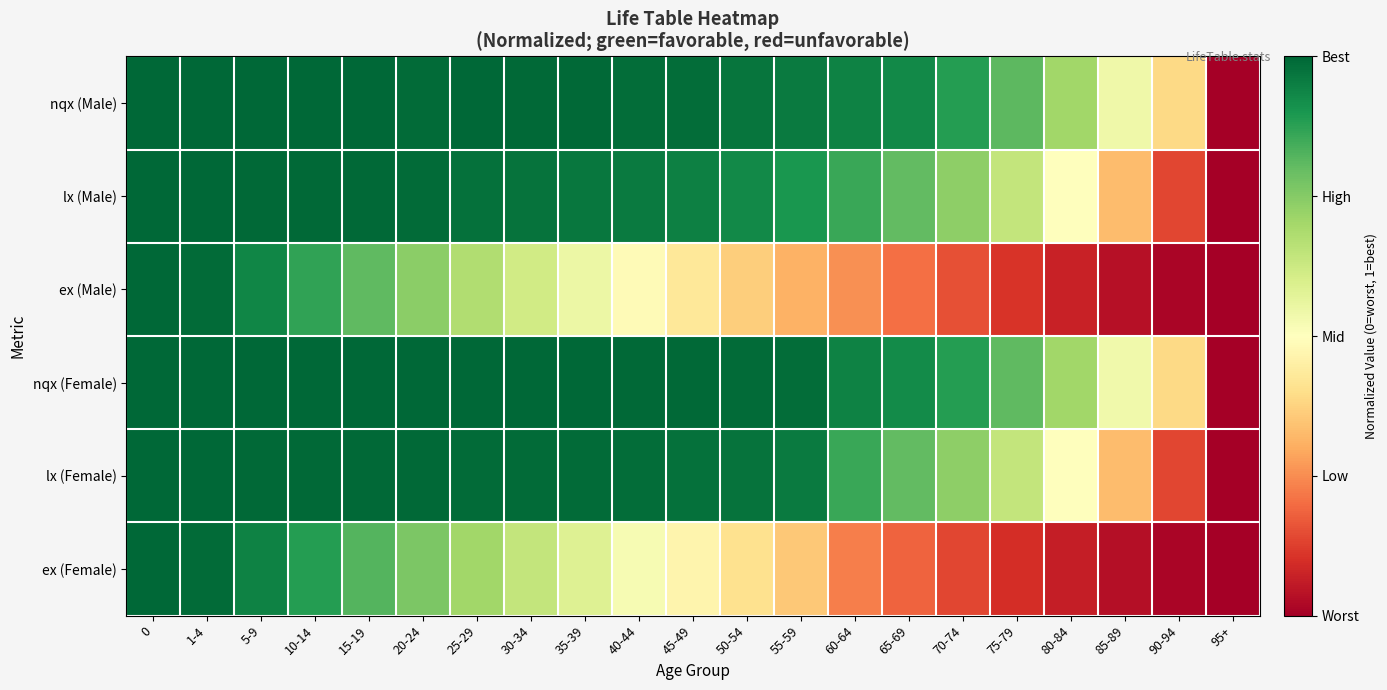

What is the total value across all series at 30-34?

5.2